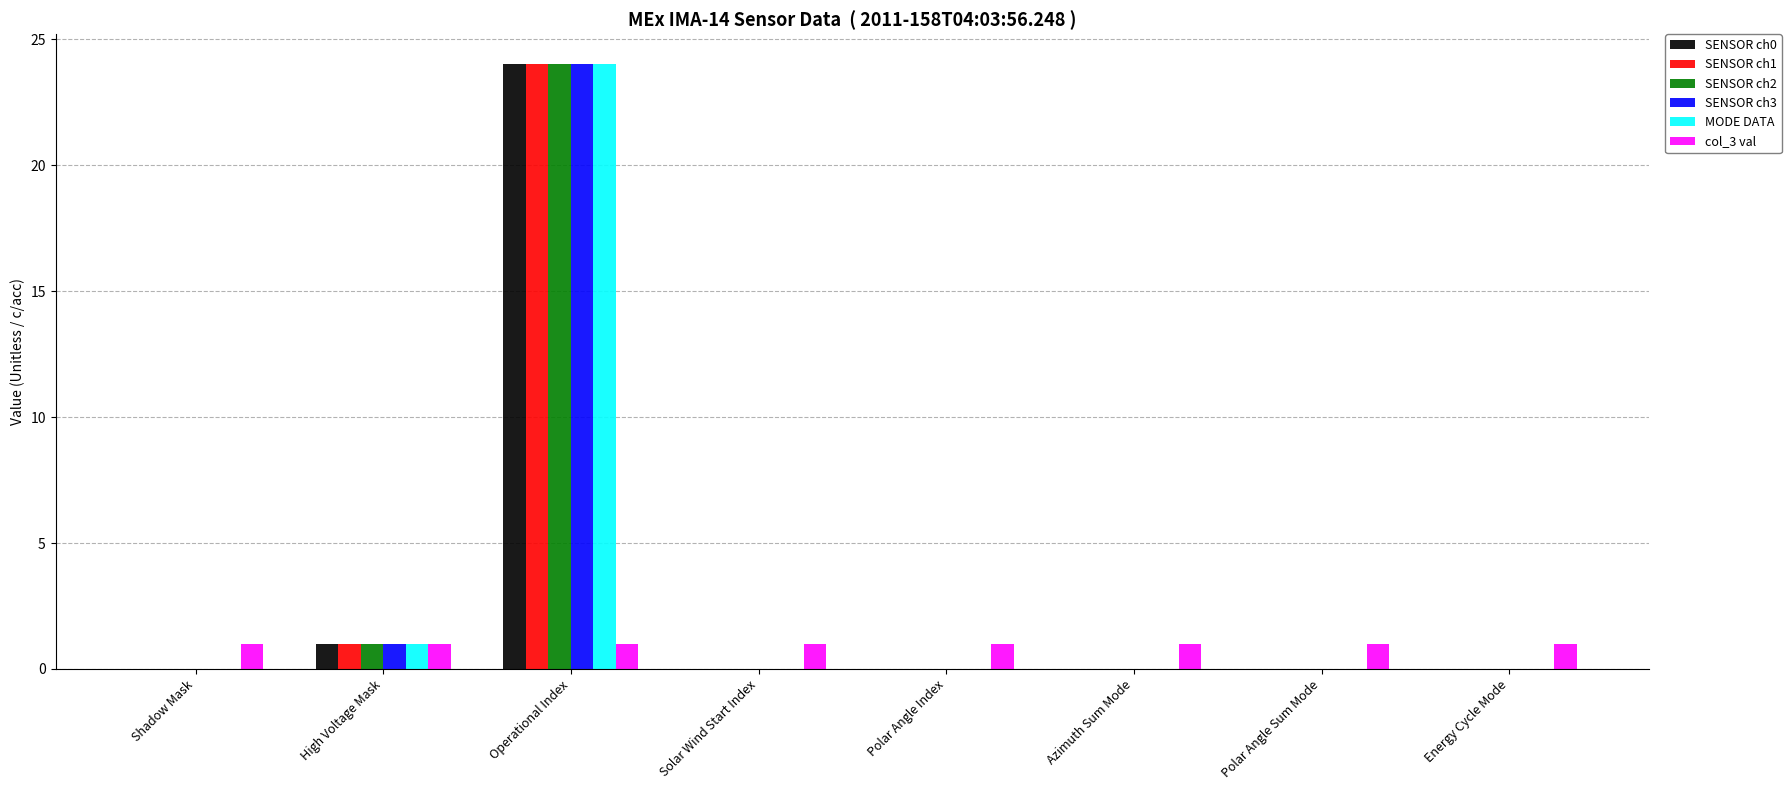

Is it true that SENSOR ch3 equals 10 at Polar Angle Index?

False